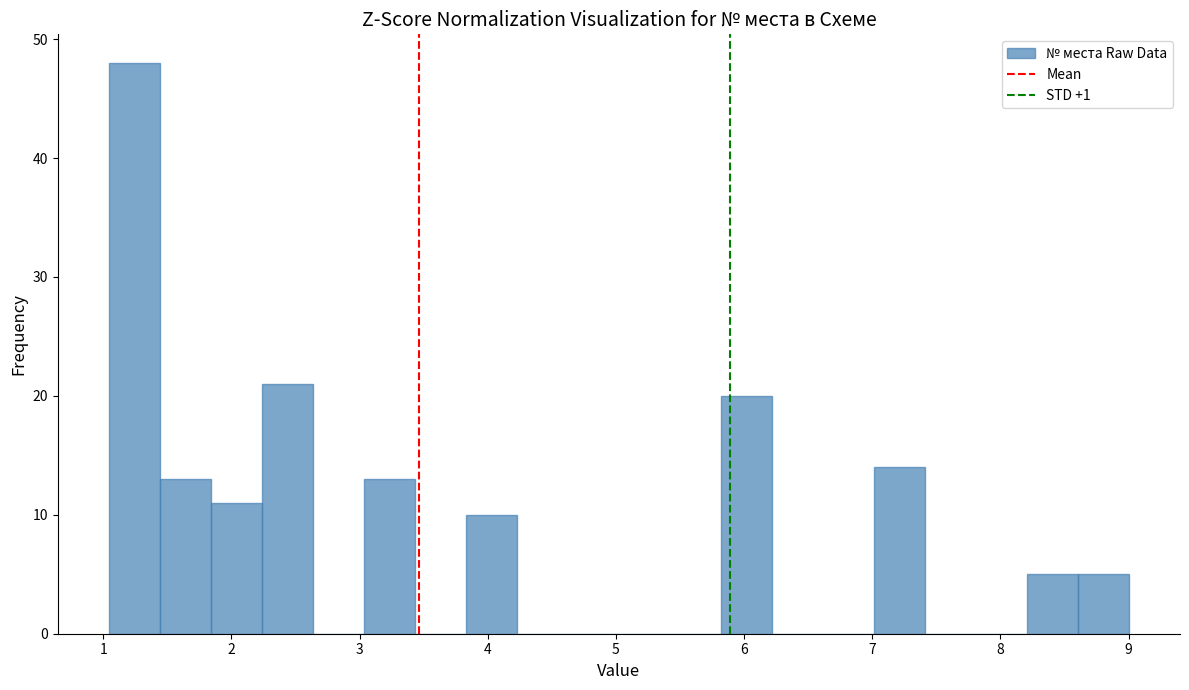

Around what value on the x-axis is the tallest bar? Give the approximate position of its centre, as read against the axis.

1.2